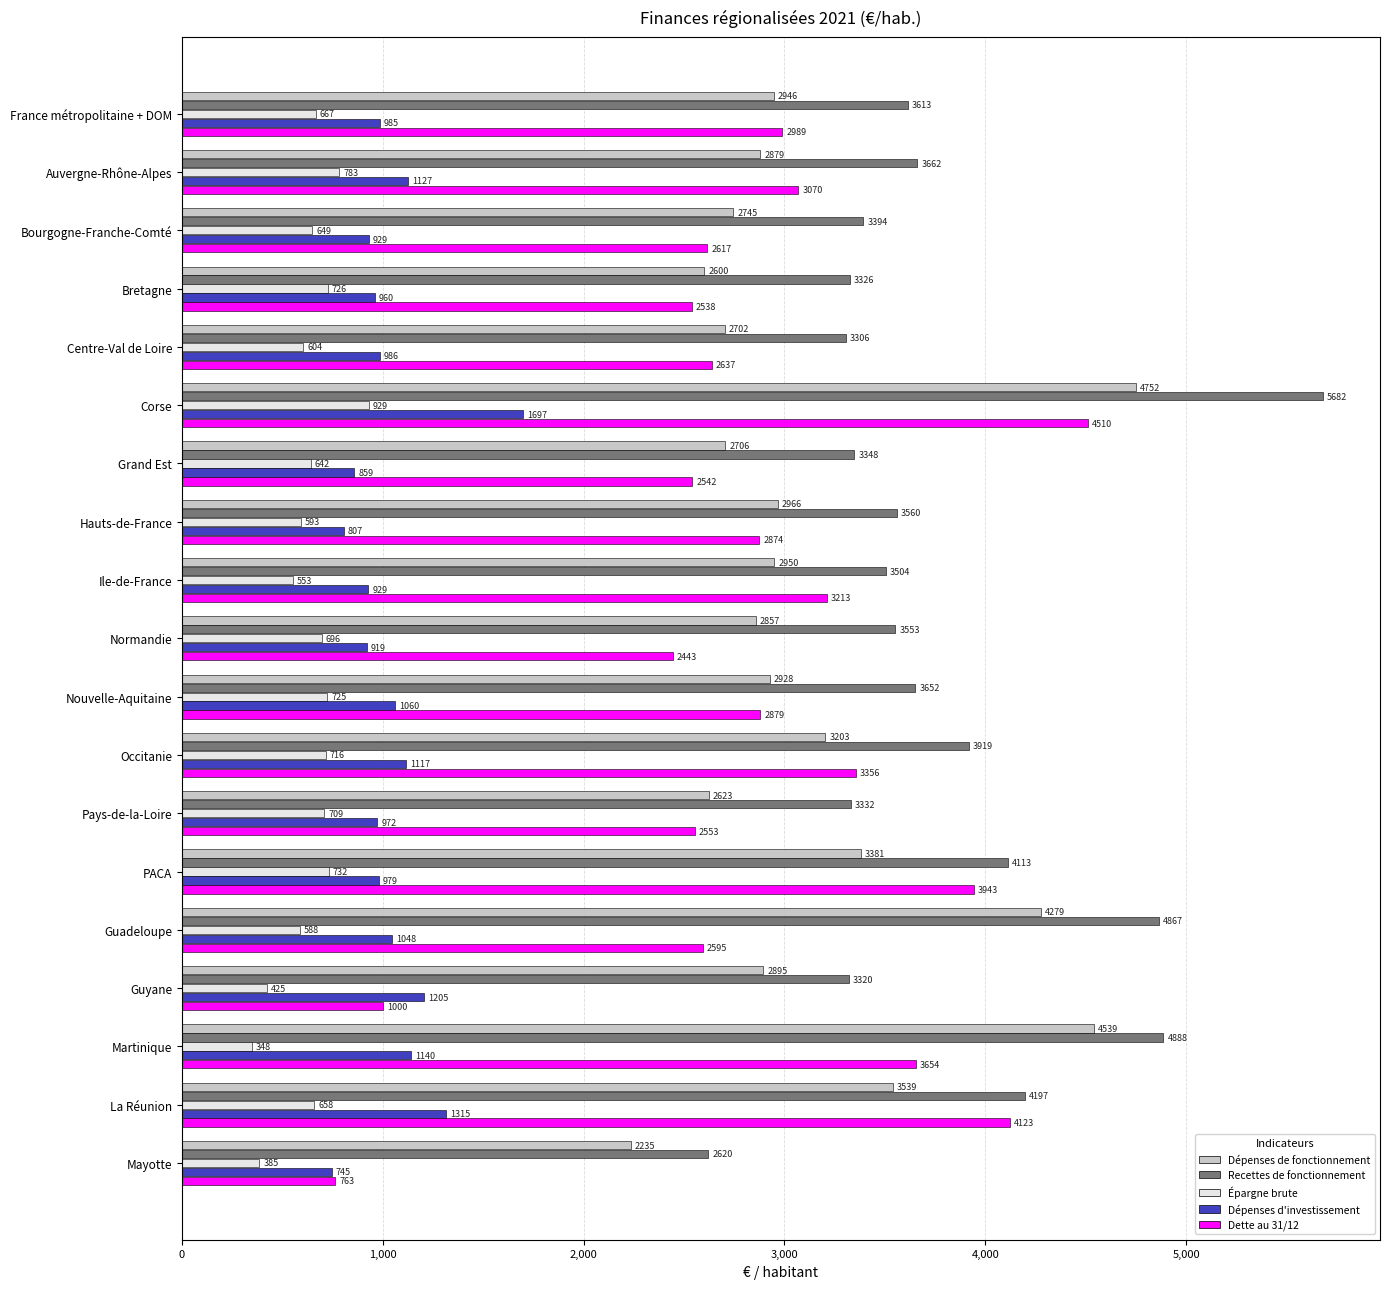

Is it true that Dette au 31/12 equals 1696.9 at Grand Est?

False